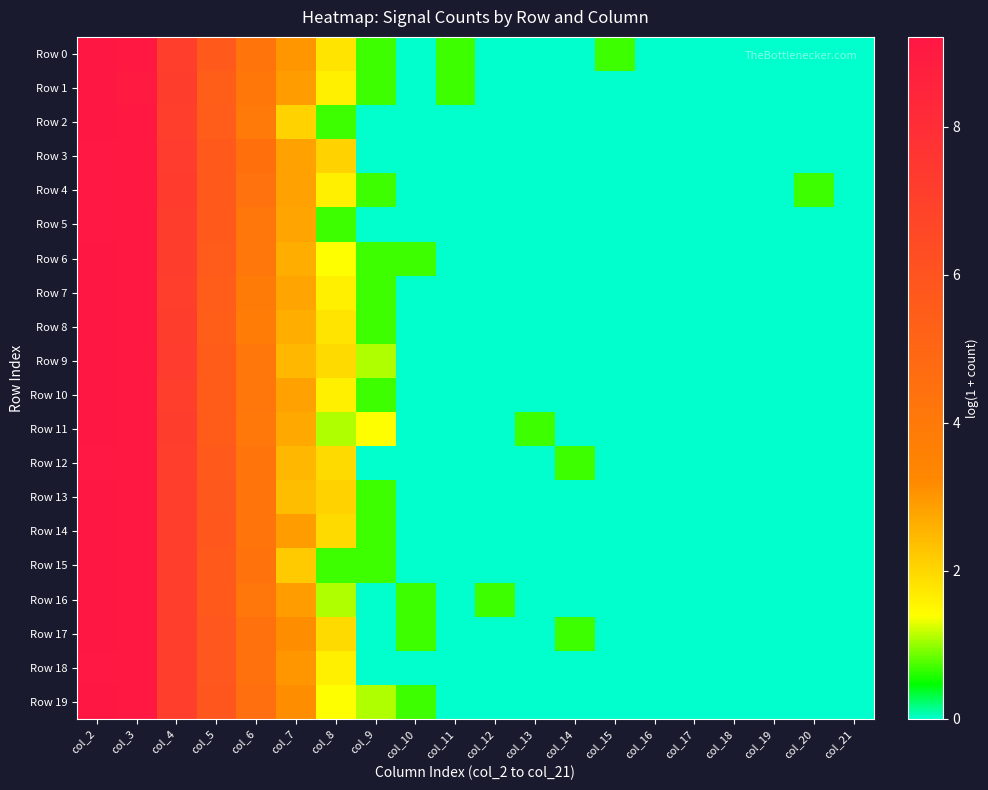

At how many categories does at least one series exceed 9?

2